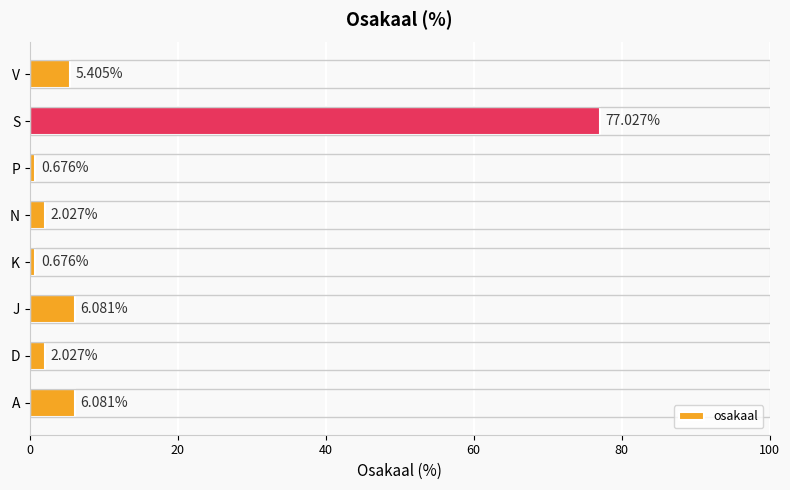

Between K and J, which is larger?

J